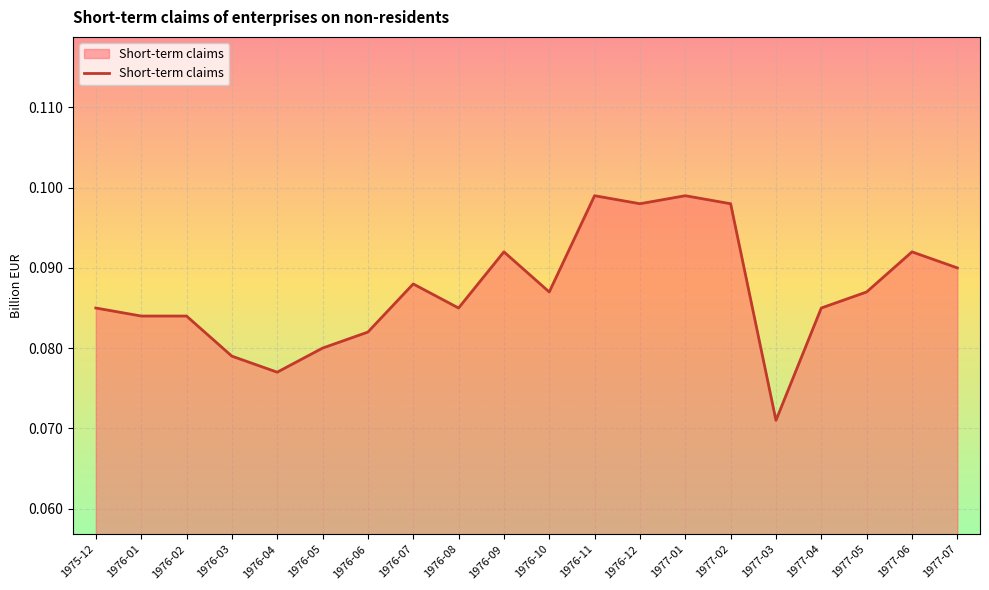

Which category has the lowest value across all series?

1977-03